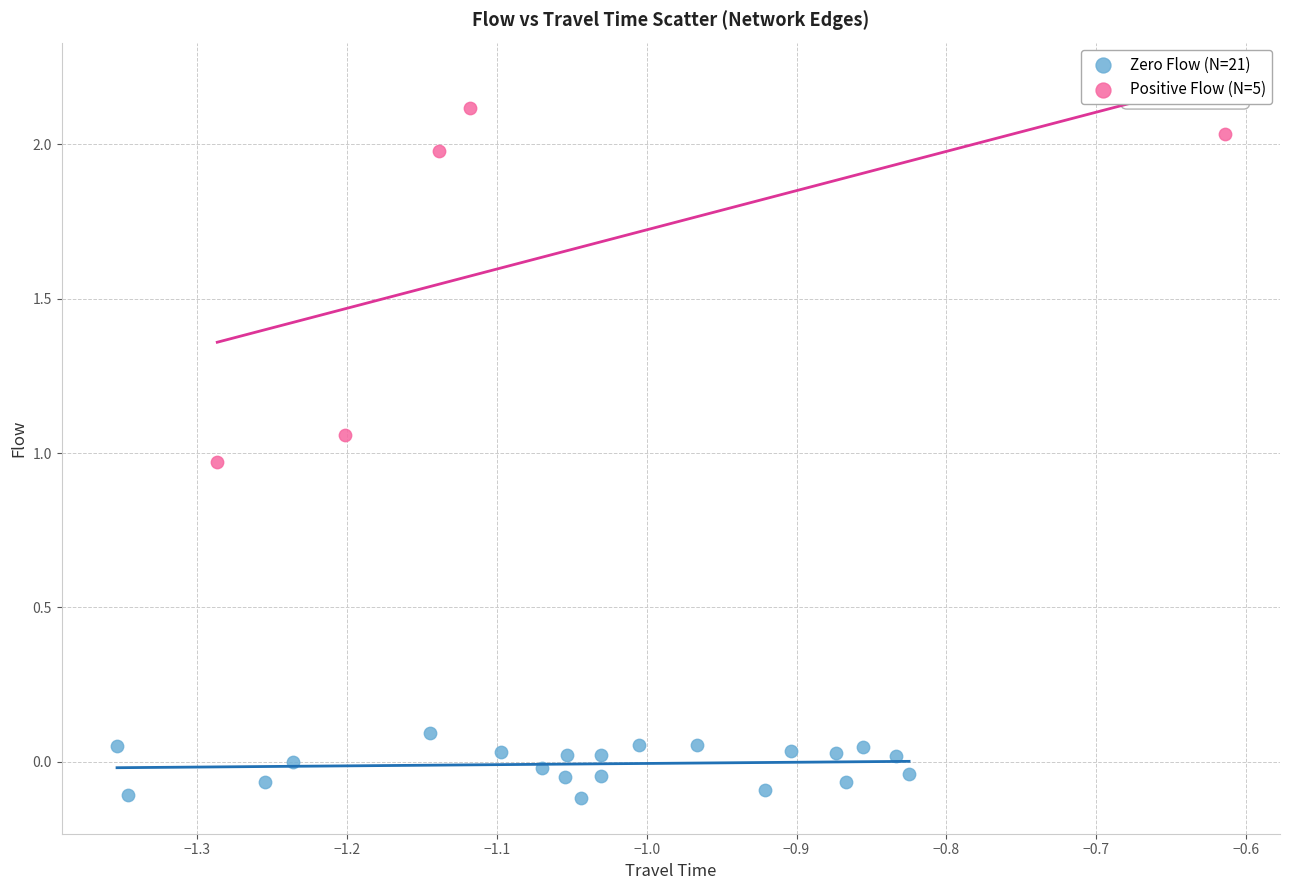

Which series reaches the minimum Y coordinate?

Zero Flow (N=21)